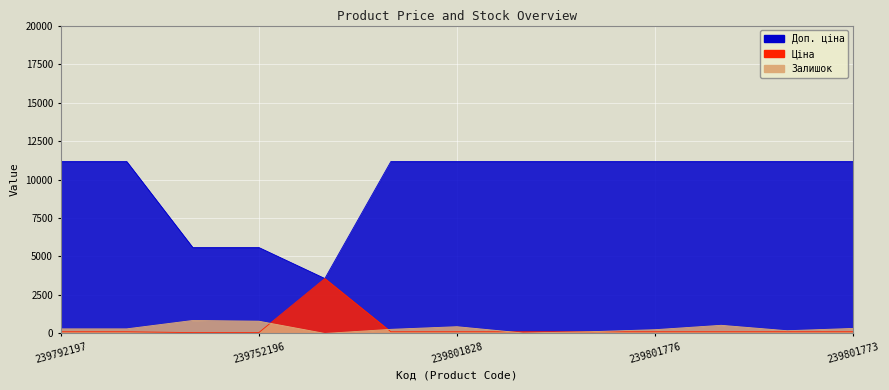

Where does the Залишок series first go above 300?

239752197